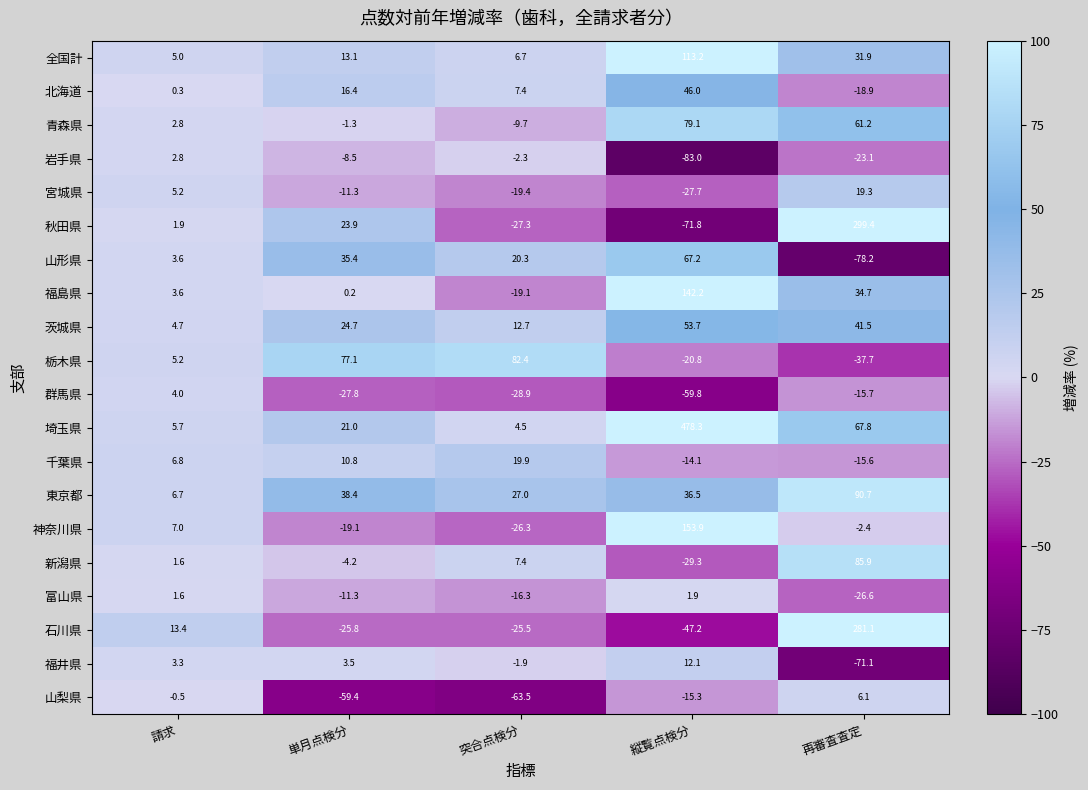

How many values in the 福井県 series are below 3?

2